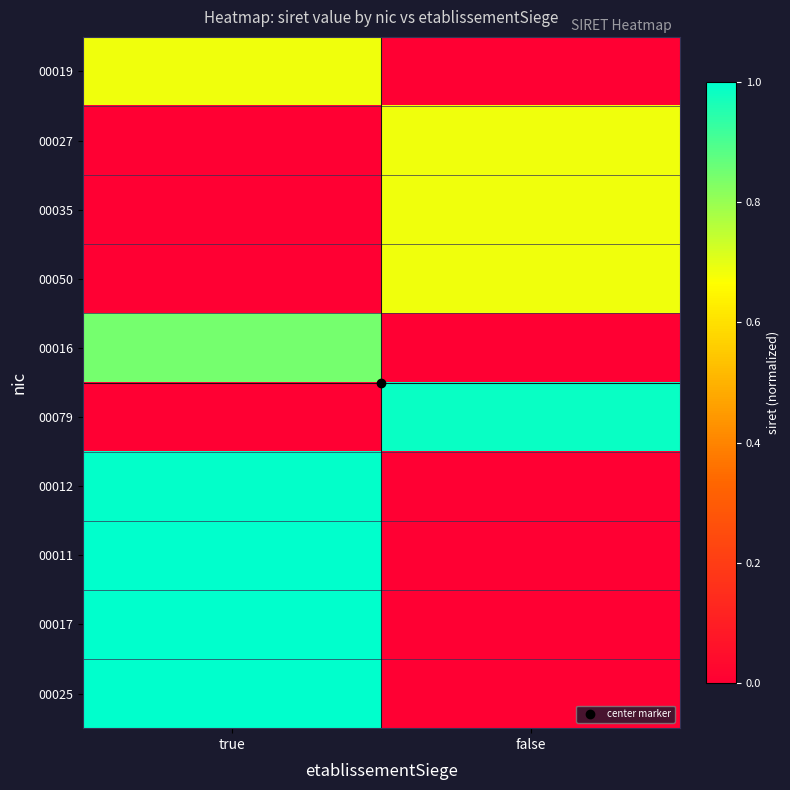

Reading left to right, what are all the values shown in this chart?

00019: true=0.7	false=0.0
00027: true=0.0	false=0.7
00035: true=0.0	false=0.7
00050: true=0.0	false=0.7
00016: true=0.8	false=0.0
00079: true=0.0	false=1.0
00012: true=1.0	false=0.0
00011: true=1.0	false=0.0
00017: true=1.0	false=0.0
00025: true=1.0	false=0.0